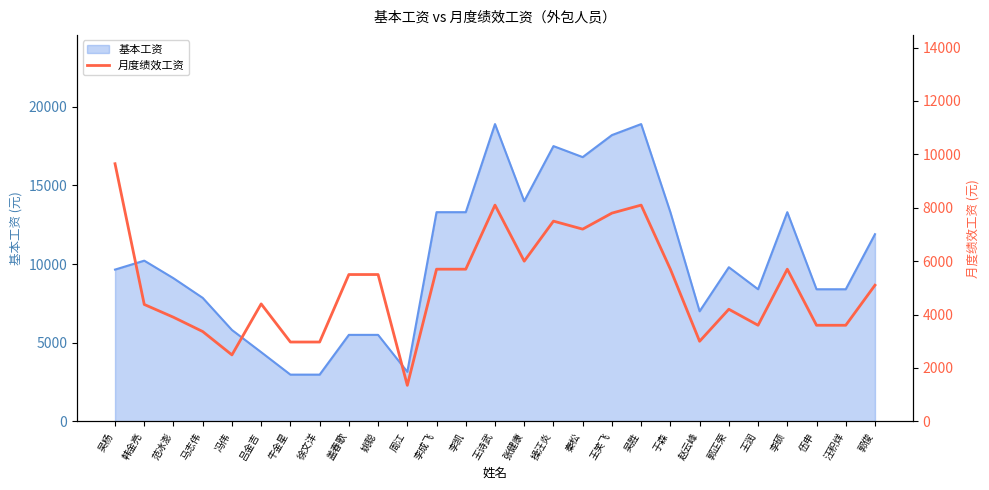

How many values are below 5100?

13